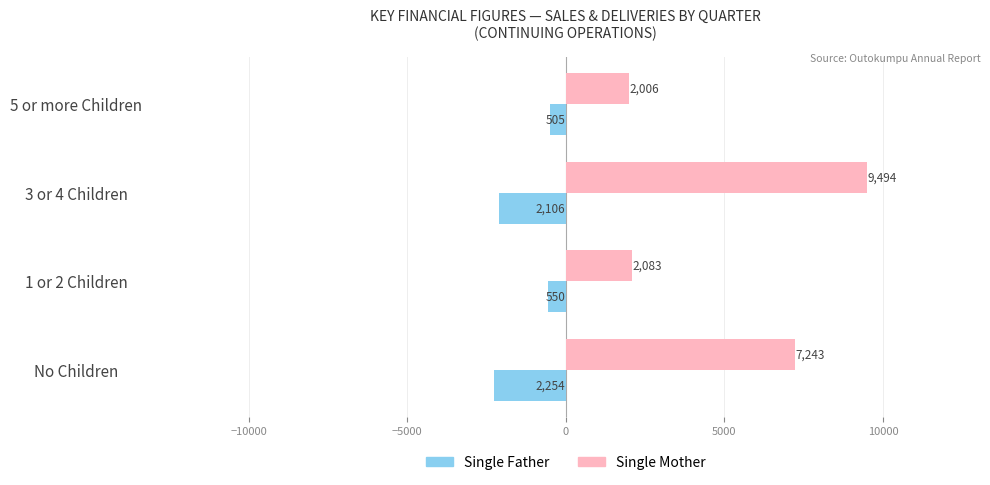

At which category is the sum across all series the highest?

3 or 4 Children